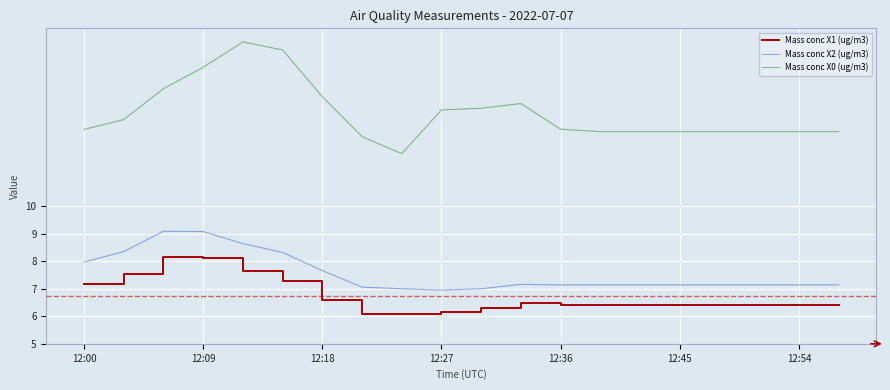

What is the difference between the maximum and minimum values in the Mass conc X0 (ug/m3) series?

4.1